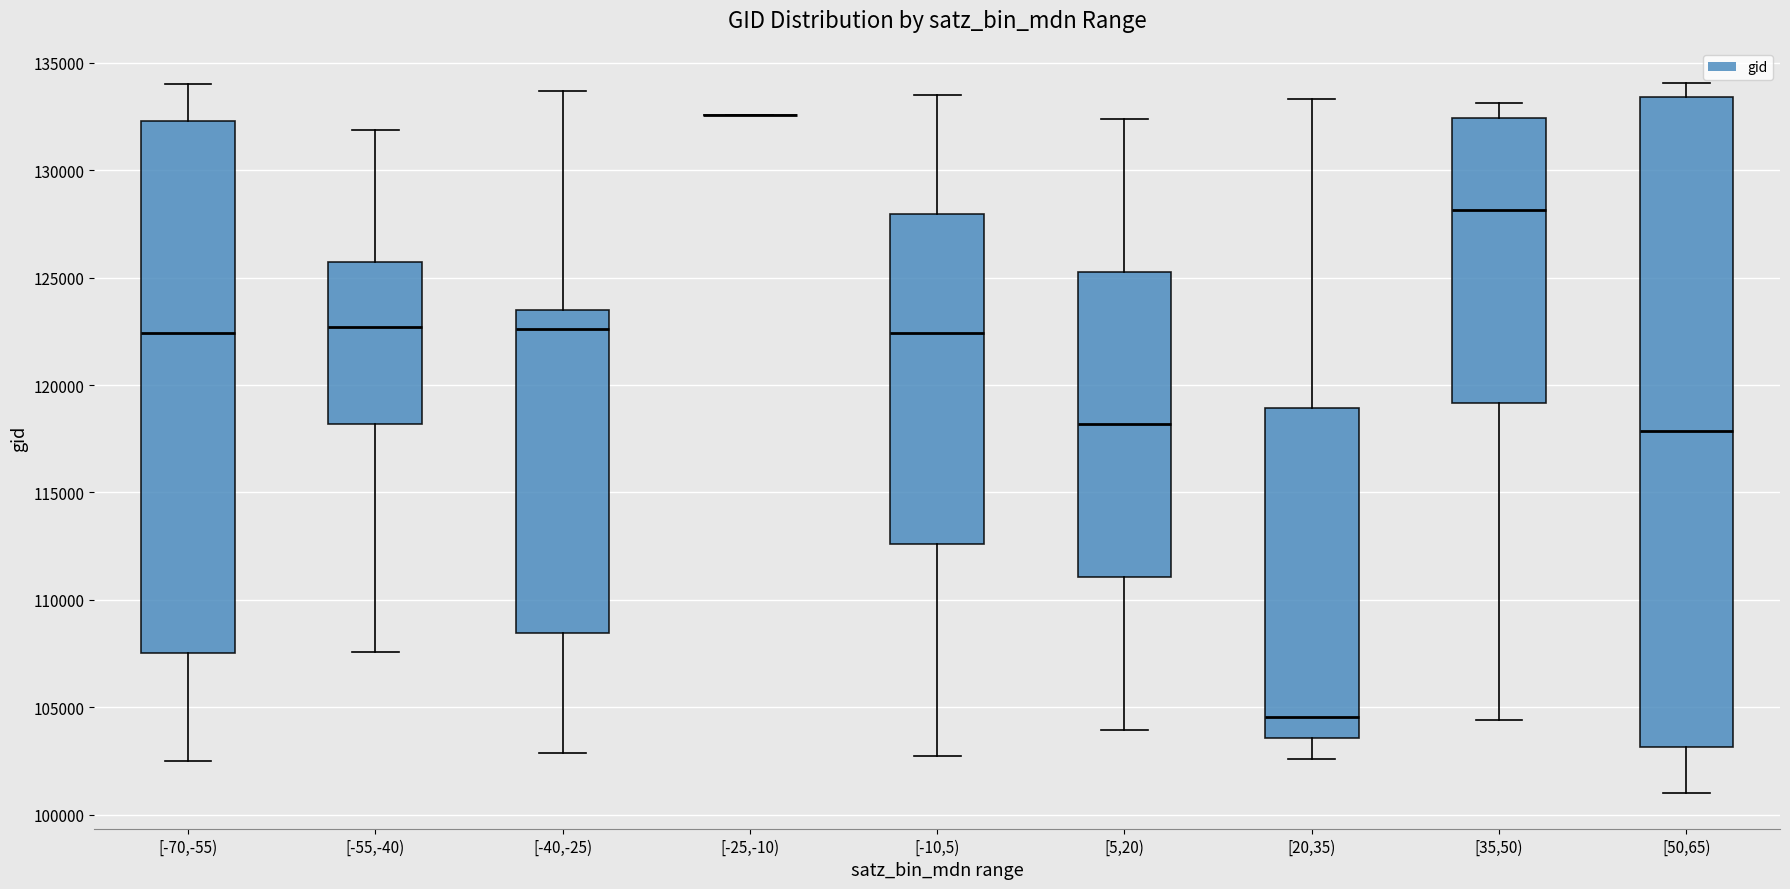

Comparing the boxes themselves (not the whiskers), which one is the tallest?

[50,65)